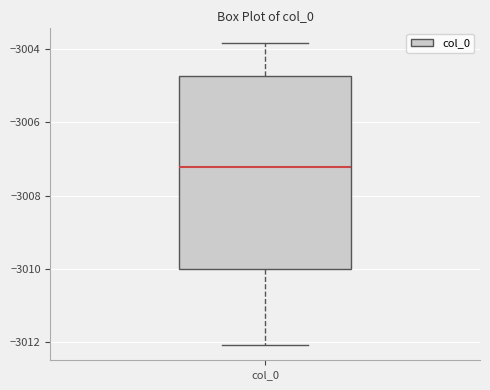

Transcribe this box plot: give where the median line is, the range the box spans, and where the two whiskers end, as read against the y-axis. The values are not printed on the chart, so give them approximately, as read against the axis.

median -3007.2, box -3010.0 to -3004.8, whiskers -3012.0 to -3003.8